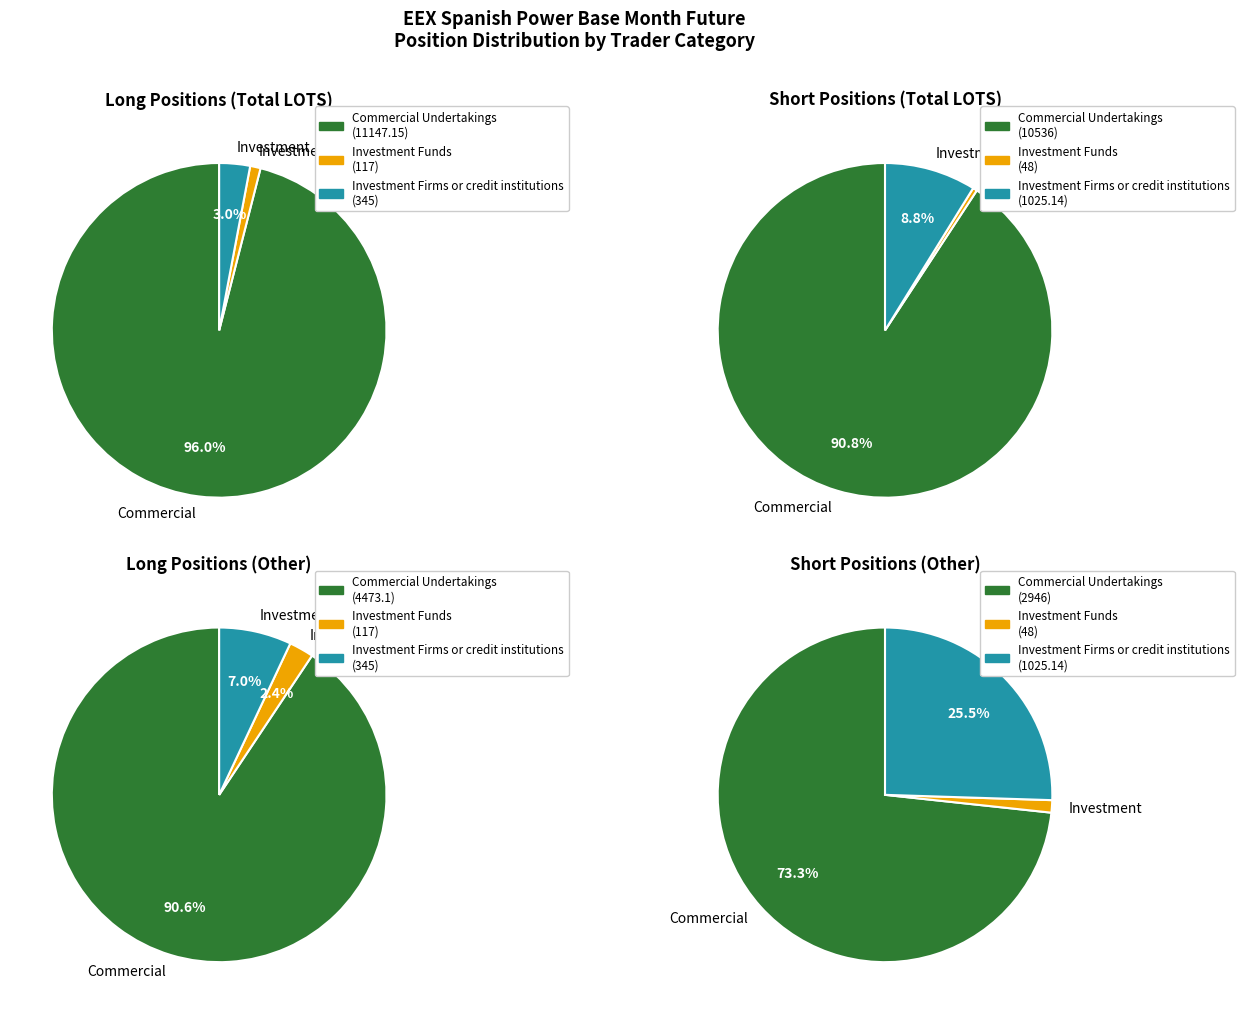

Is the sum of Investment Funds and Investment Firms or credit institutions greater than half?

No